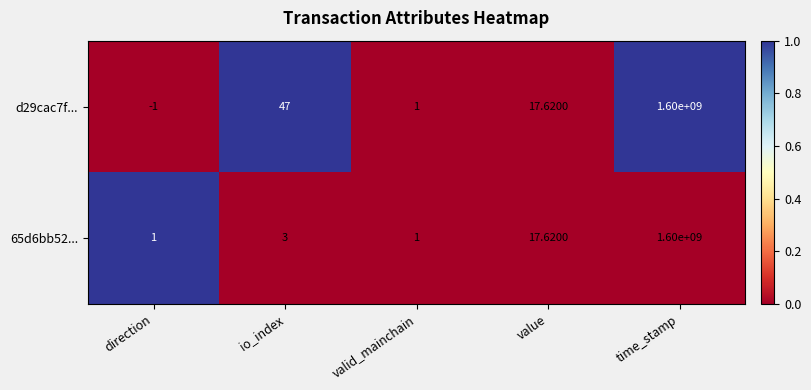

What is the total value across all series at time_stamp?

3200000000.0